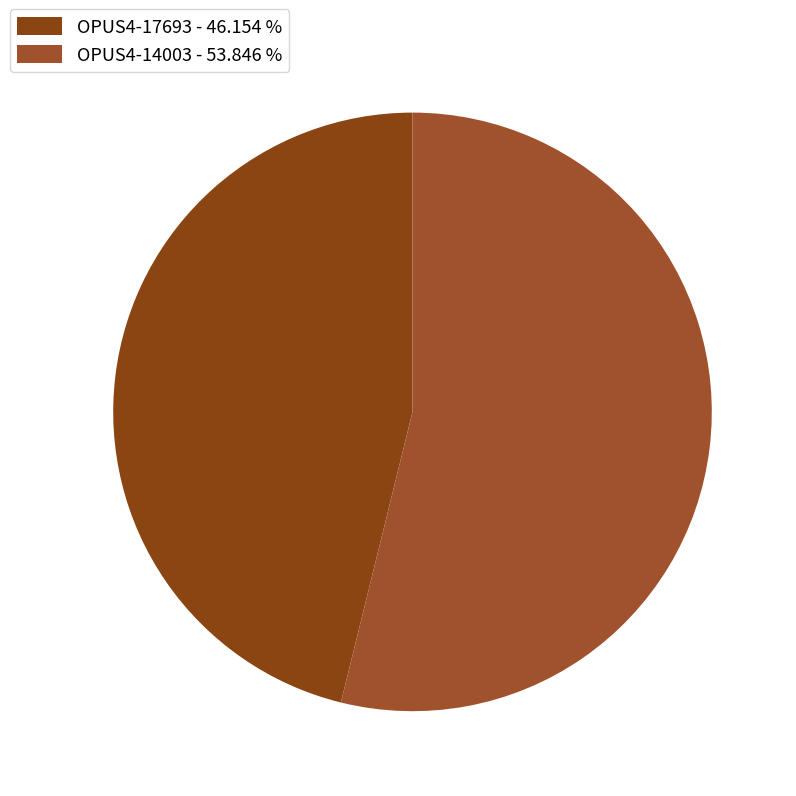

The OPUS4-17693 slice represents 46% of the pie. True or false?

True